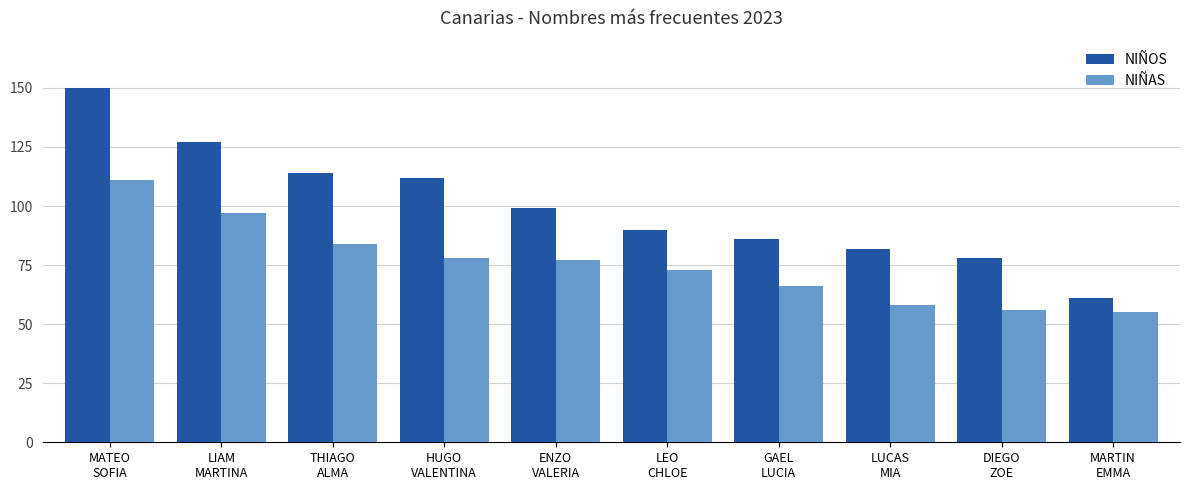

What is the difference between the second highest and minimum values in the NIÑAS series?

42